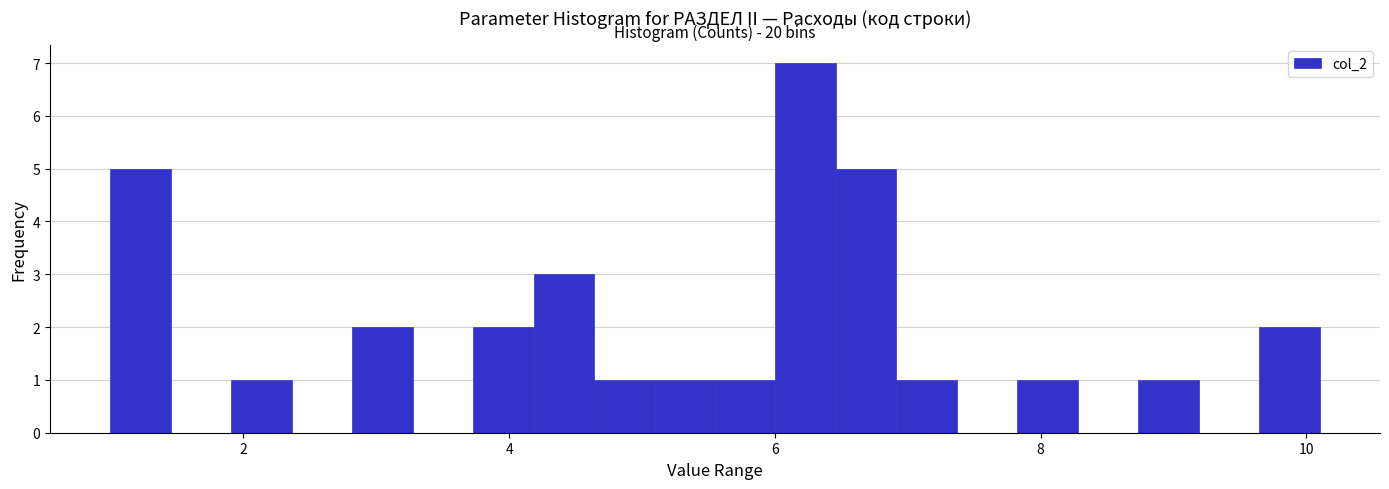

Read against the x-axis, roughly where is the centre of the tallest bar?

6.2